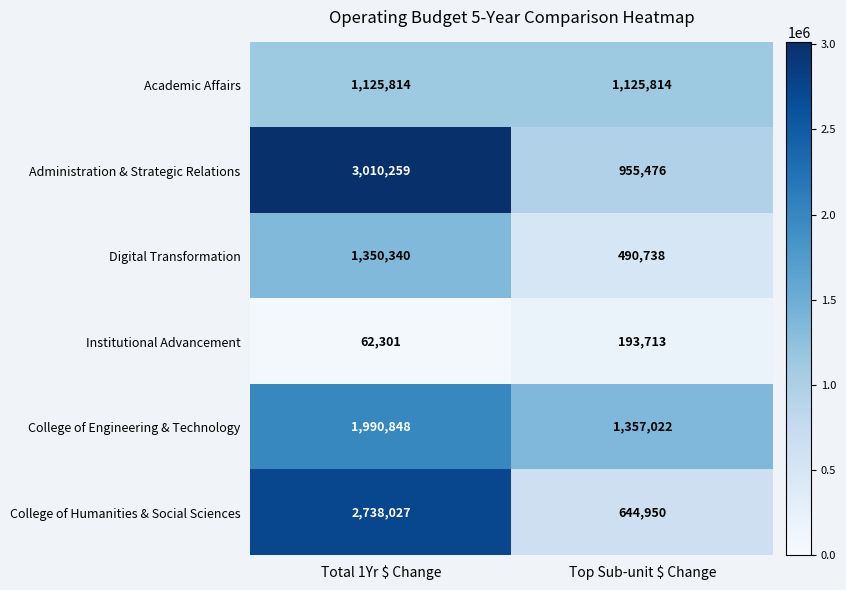

What is the average value of the Digital Transformation series?

920539